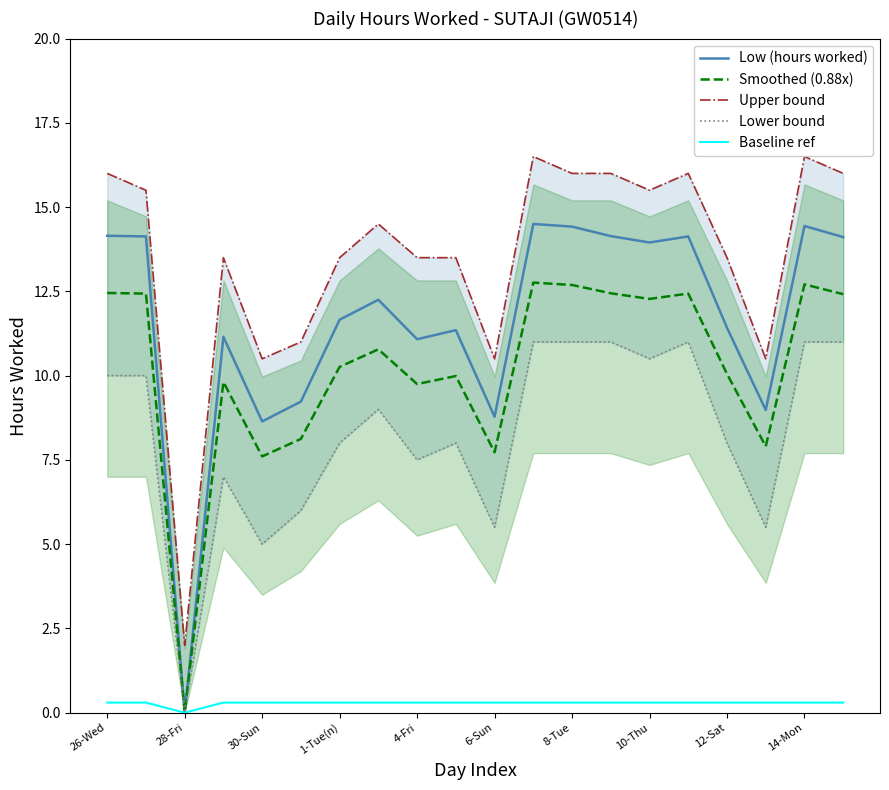

What is the highest value of the Low (hours worked) series?

14.5